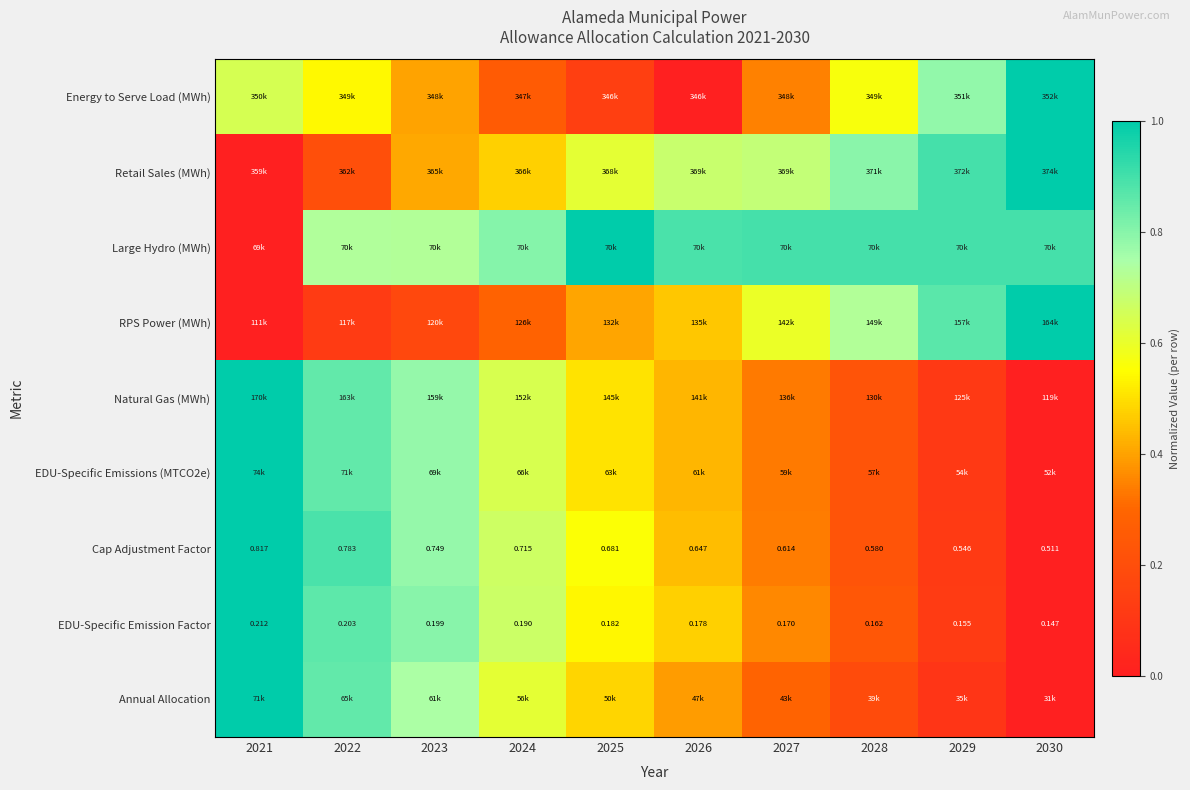

How many categories are shown in the chart?

10